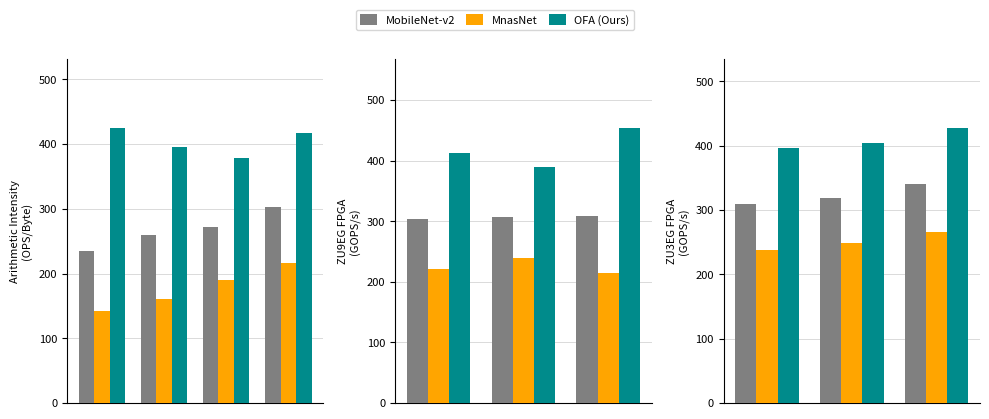

The MnasNet series shows 354.3 at 0. True or false?

False